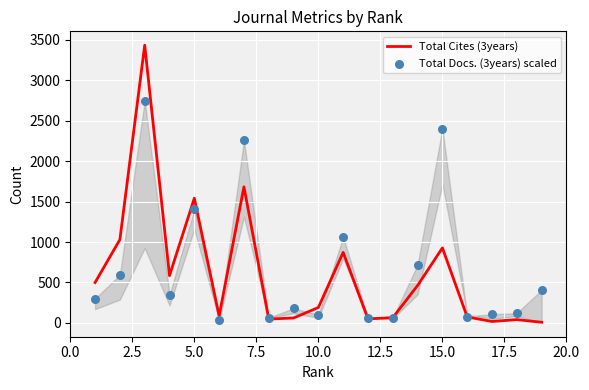

What are all the series names shown in the legend?

Total Cites (3years), Total Docs. (3years) scaled